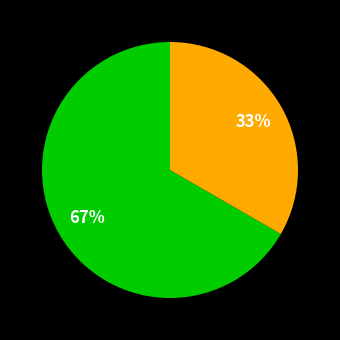

Count the number of slices in the pie.

2